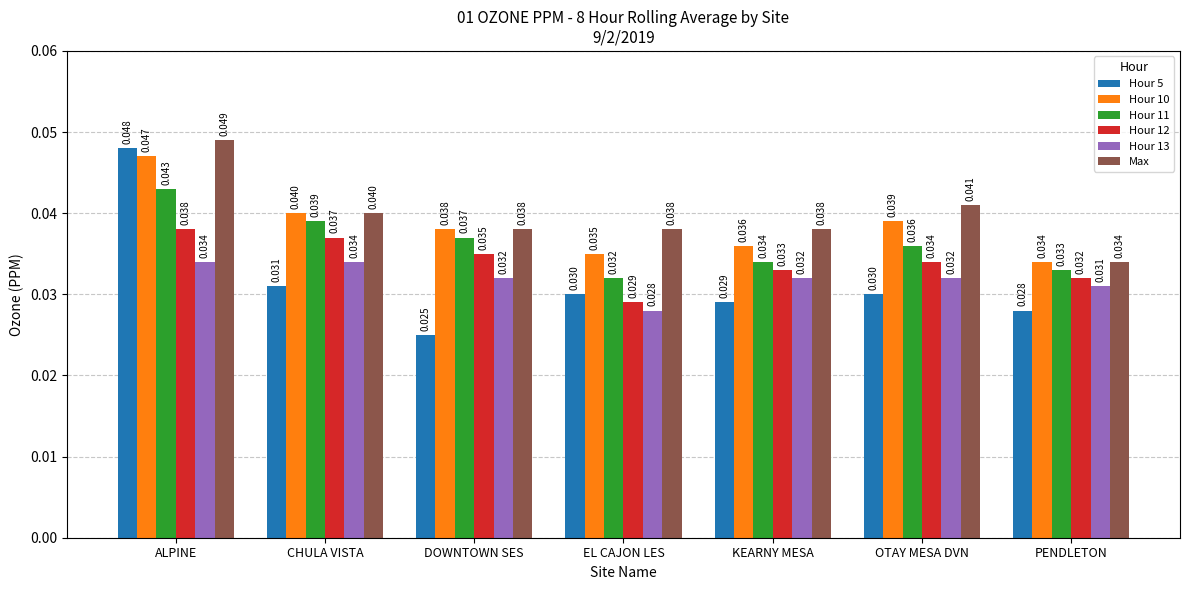

Count the number of data series in this chart.

6